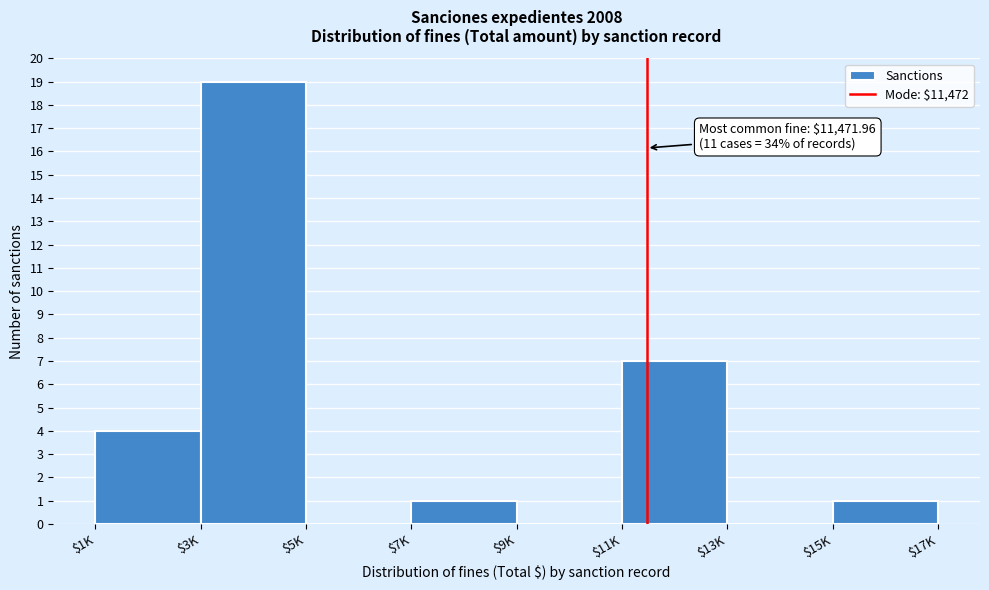

The chart shows a value of 1 at $15K. True or false?

True